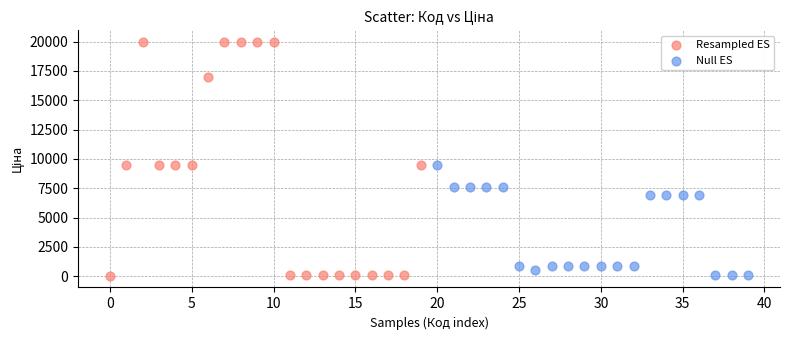

Which series has the widest spread of Y values?

Resampled ES